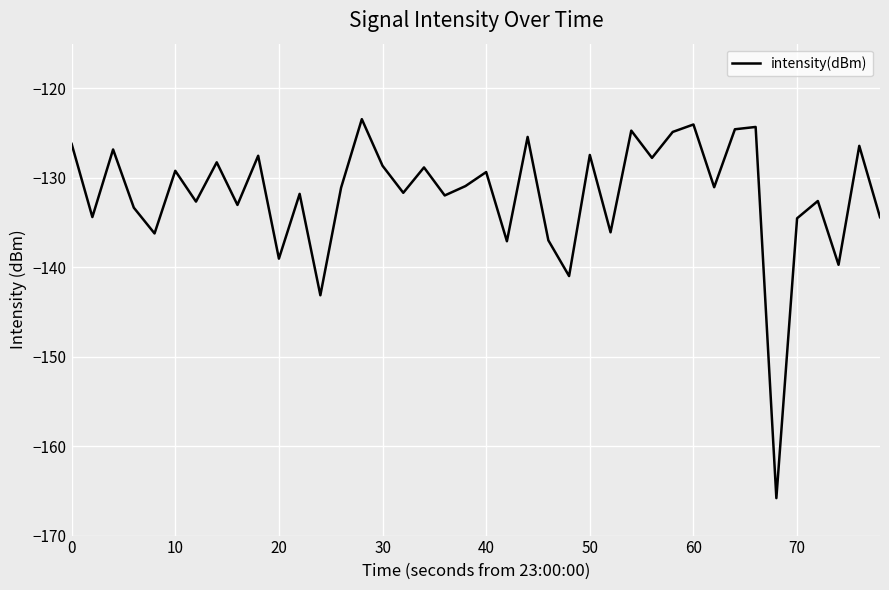

Count the number of data series in this chart.

1